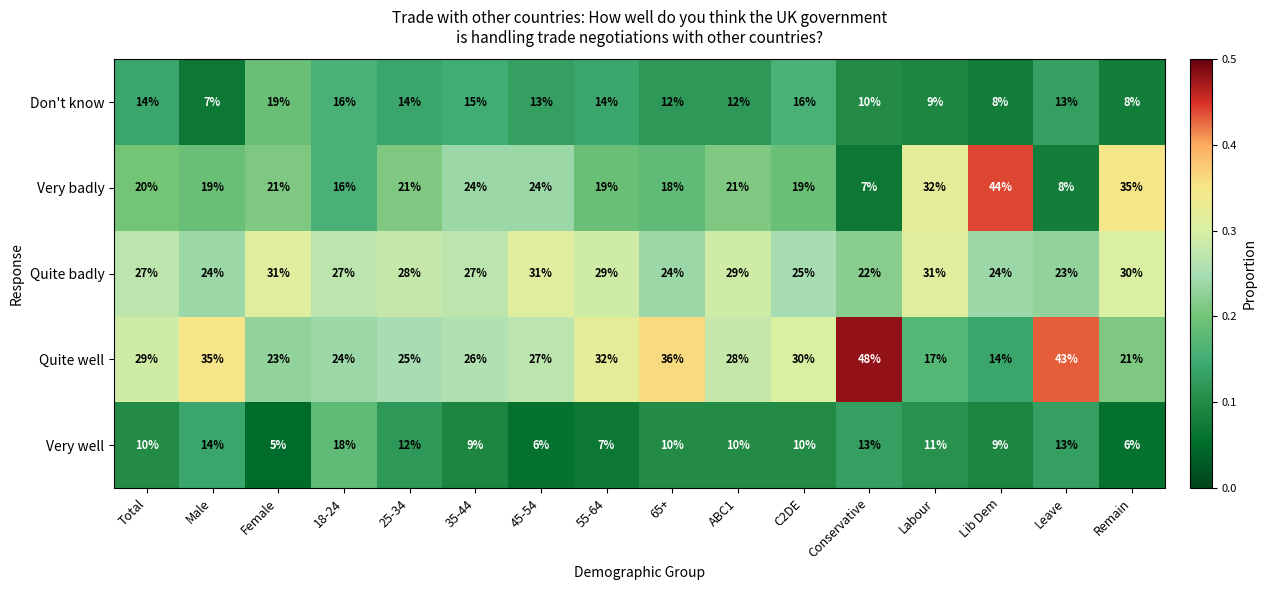

Rank the series by their maximum value, from lowest to highest.

Very well, Don't know, Quite badly, Very badly, Quite well